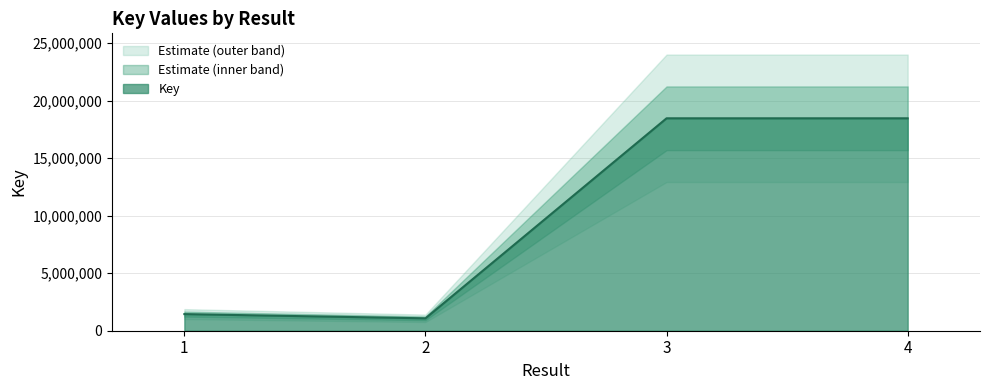

What is the value of the 1st point from the left?

1444897